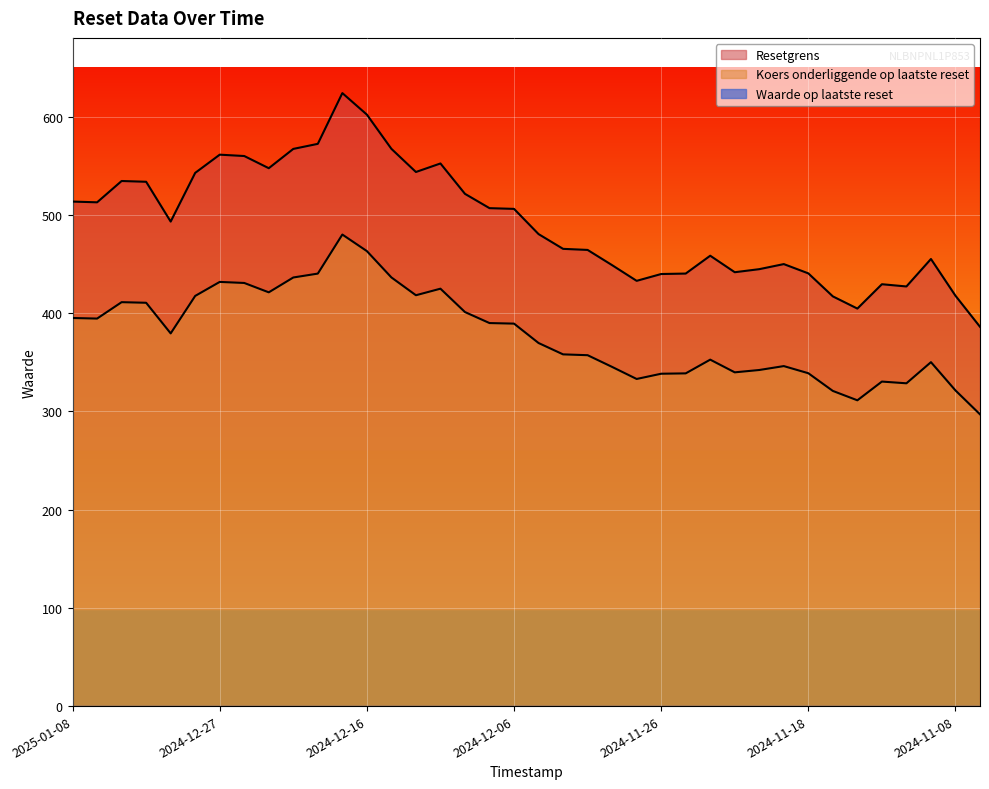

List the series in order of their peak value, lowest first.

Koers onderliggende op laatste reset, Resetgrens